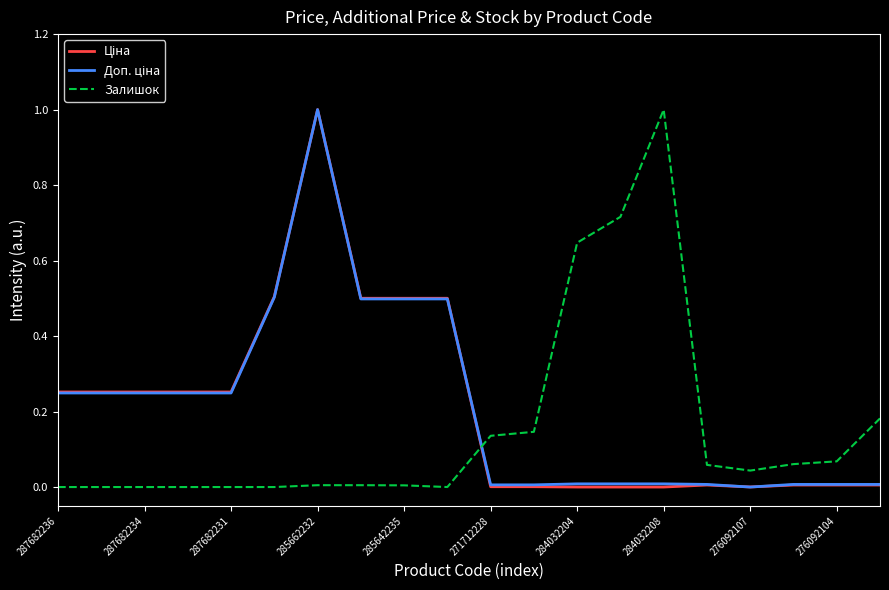

What is the maximum value shown in the chart?

1.0